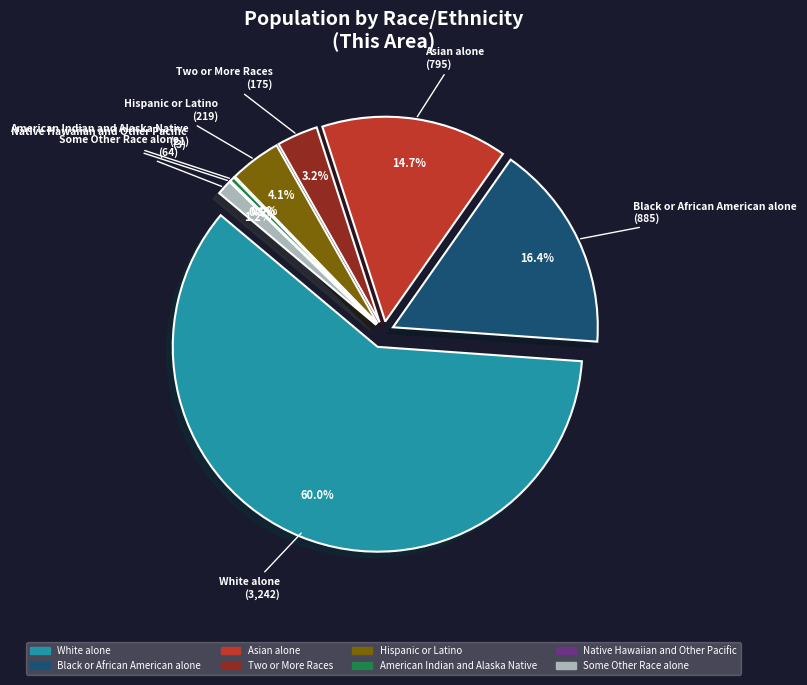

Rank the categories by value from highest to lowest.

White alone, Black or African American alone, Asian alone, Hispanic or Latino, Two or More Races, Some Other Race alone, American Indian and Alaska Native, Native Hawaiian and Other Pacific